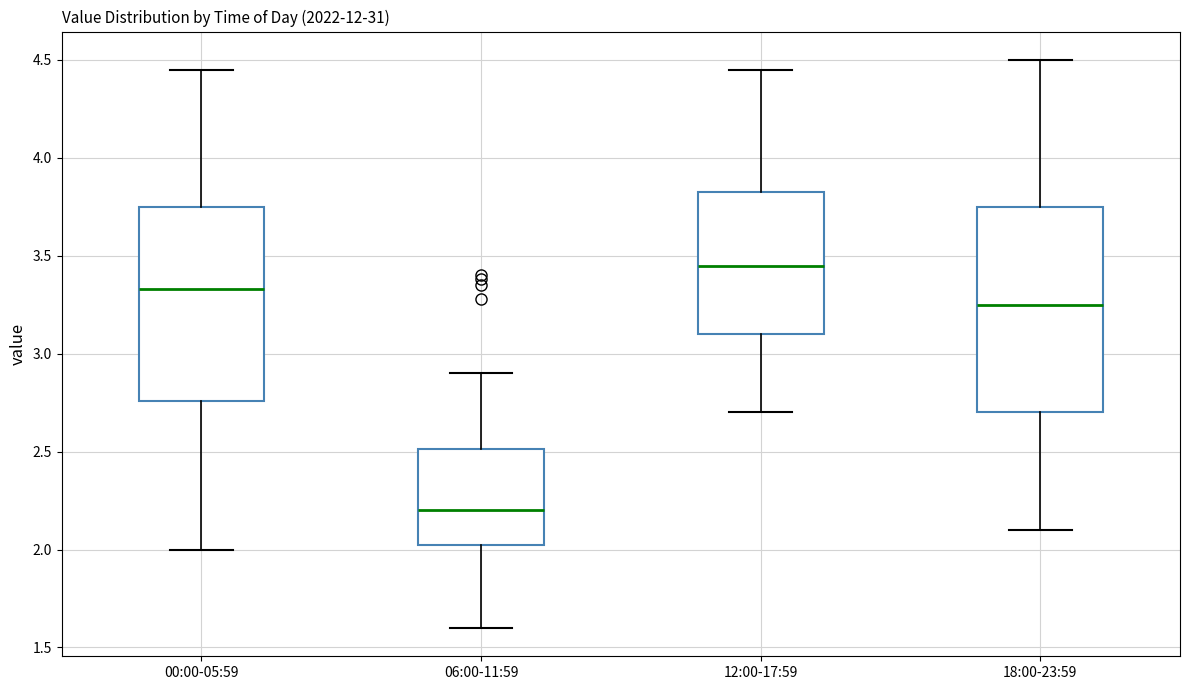

Reading left to right, transcribe this box plot: for each box, give where its median line is, the range the box spans, and where its two whiskers end, as read against the y-axis. The values are not printed on the chart, so give them approximately, as read against the axis.

00:00-05:59: median 3.35, box 2.75 to 3.75, whiskers 2.00 to 4.45
06:00-11:59: median 2.20, box 2.05 to 2.50, whiskers 1.60 to 2.90
12:00-17:59: median 3.45, box 3.10 to 3.85, whiskers 2.70 to 4.45
18:00-23:59: median 3.25, box 2.70 to 3.75, whiskers 2.10 to 4.50